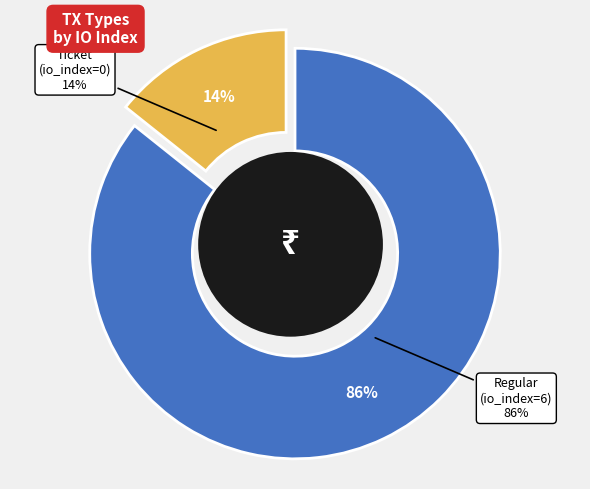

How many slices are in this pie chart?

2